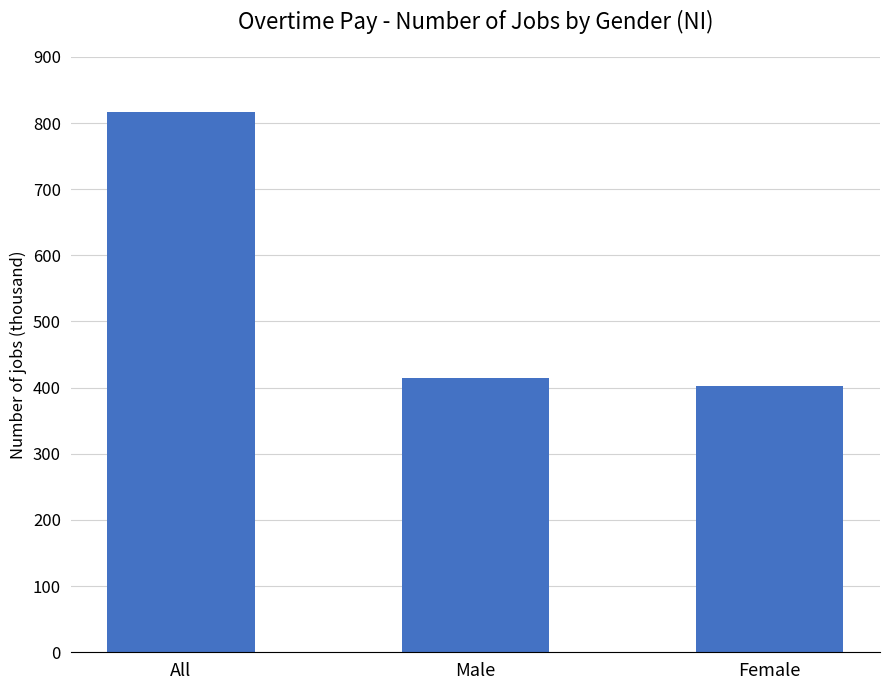

List the labels in order of value, smallest first.

Female, Male, All